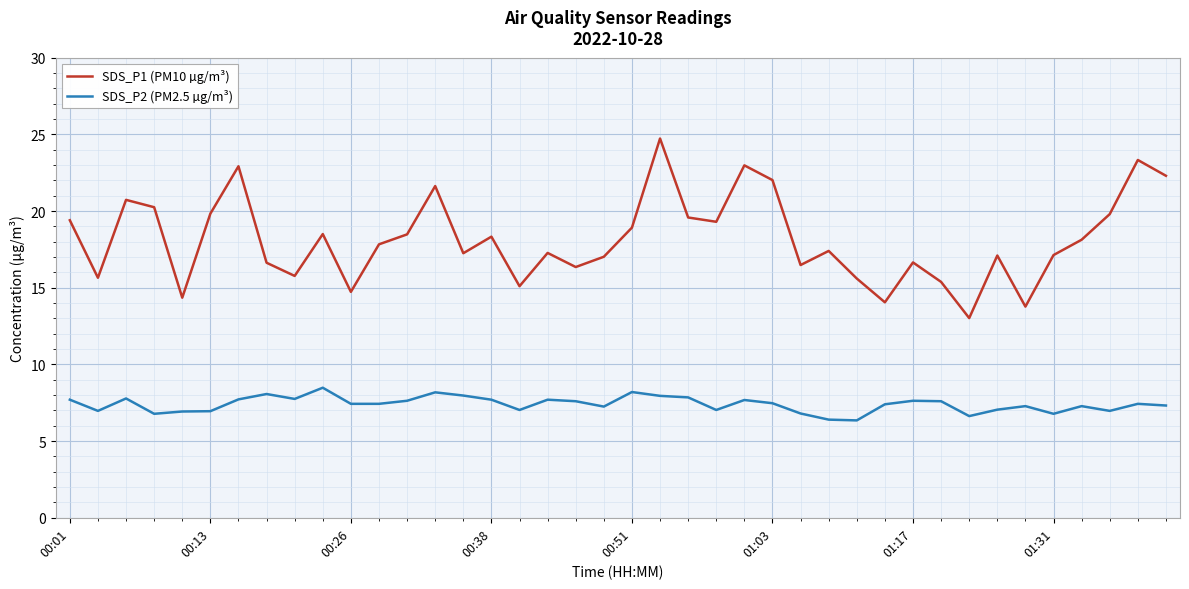

Does the chart display data point markers on the line(s)?

No